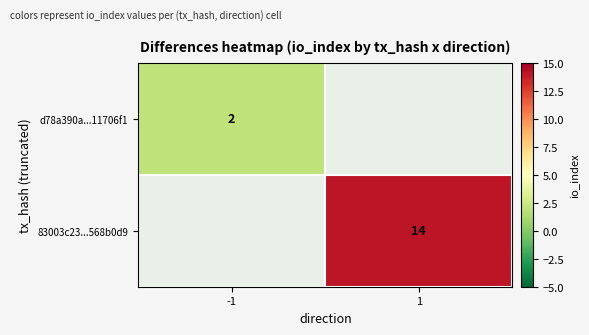

At how many categories does at least one series exceed 8?

1